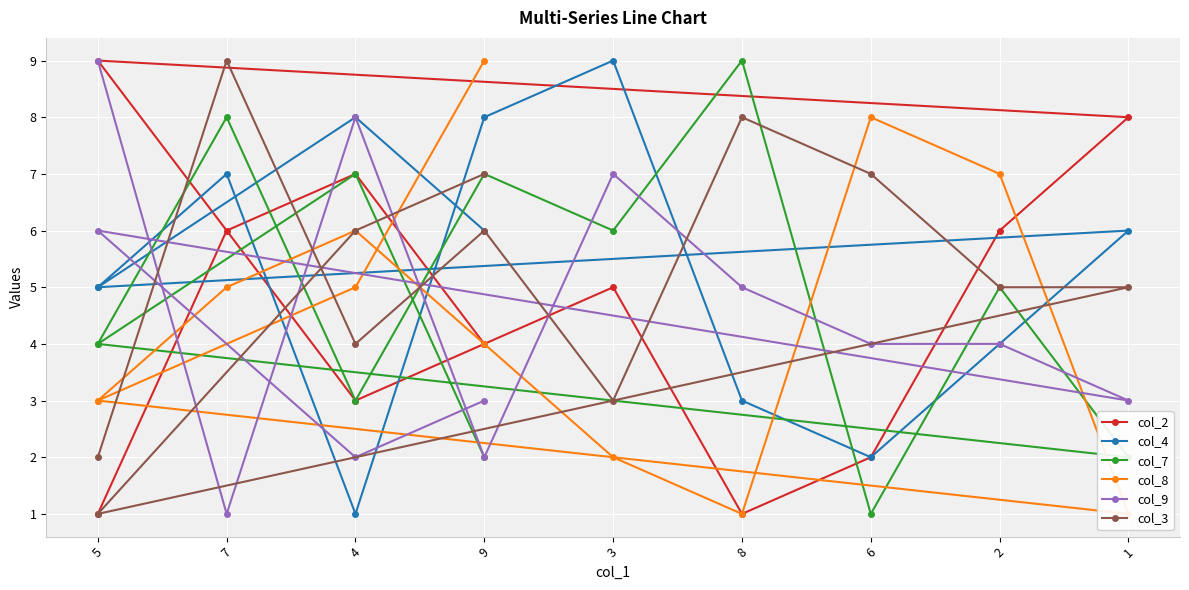

What is the value of the col_9 point at the 2nd from the left?

1